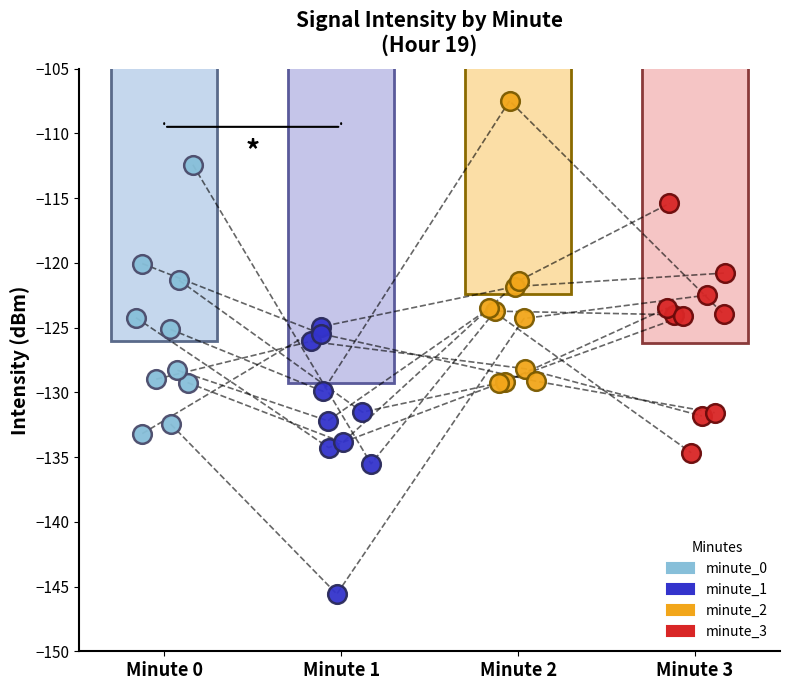

What are all the series names shown in the legend?

minute_0, minute_1, minute_2, minute_3